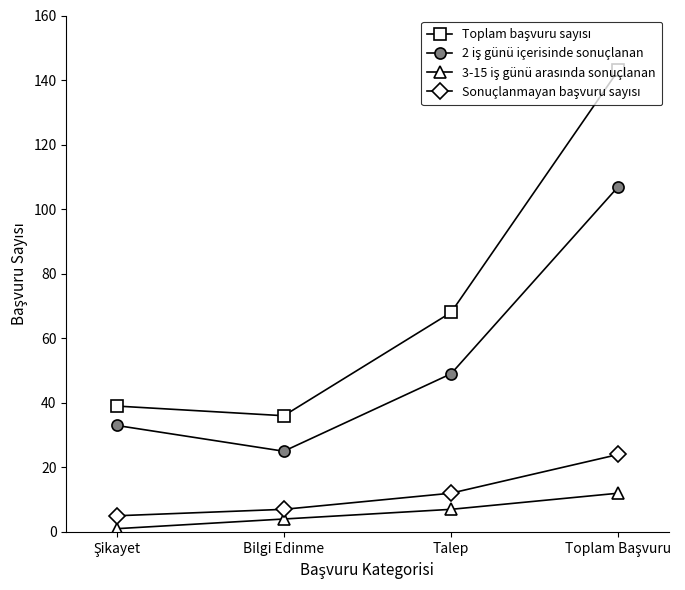

What is the maximum value shown in the chart?

143